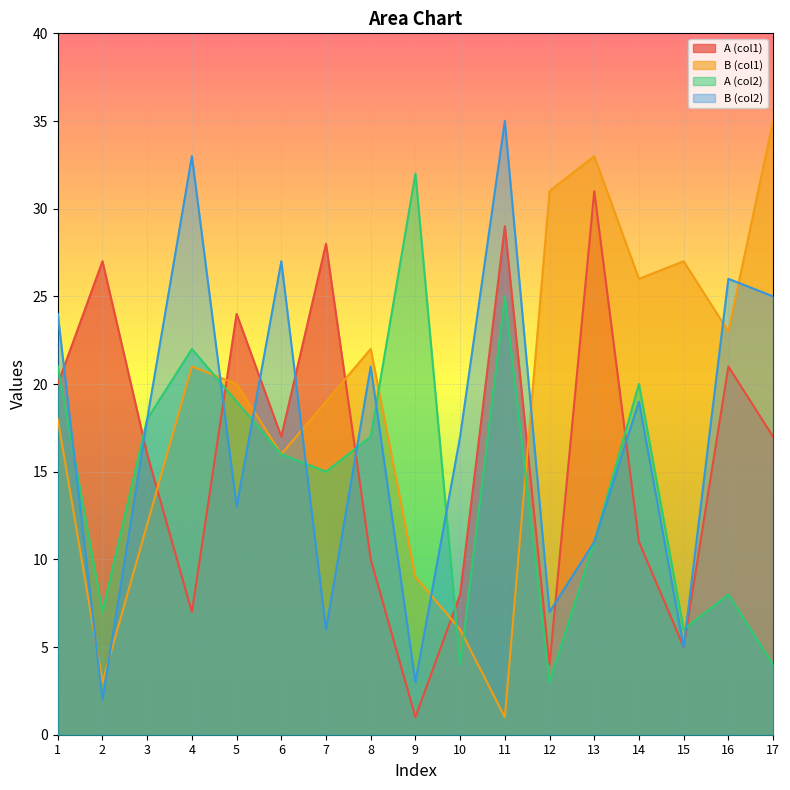

What is the sum of all A (col1) values?

276